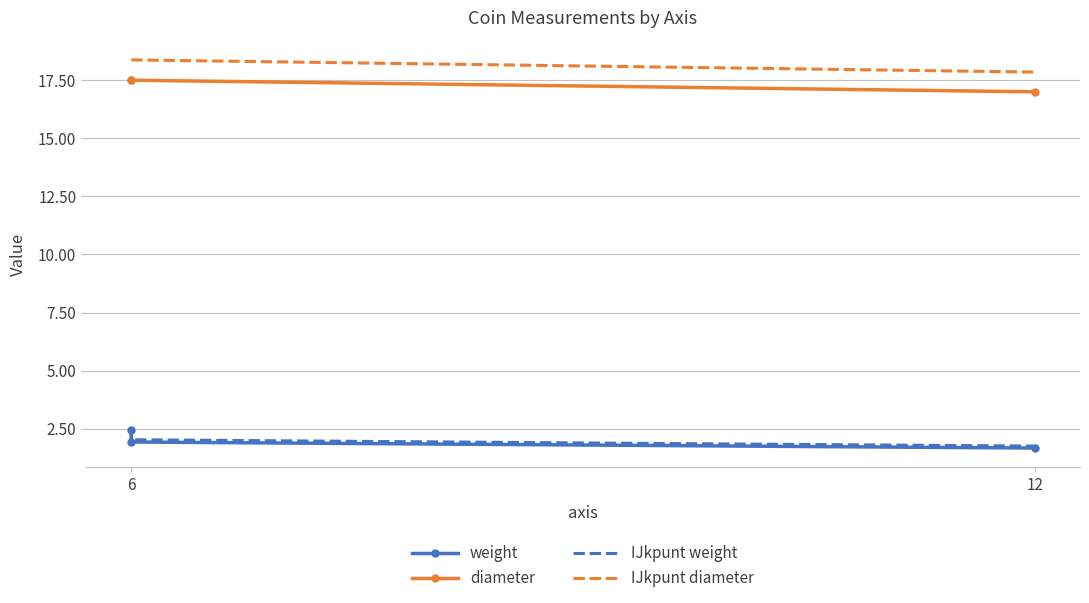

What is the lowest value of the weight series?

1.7